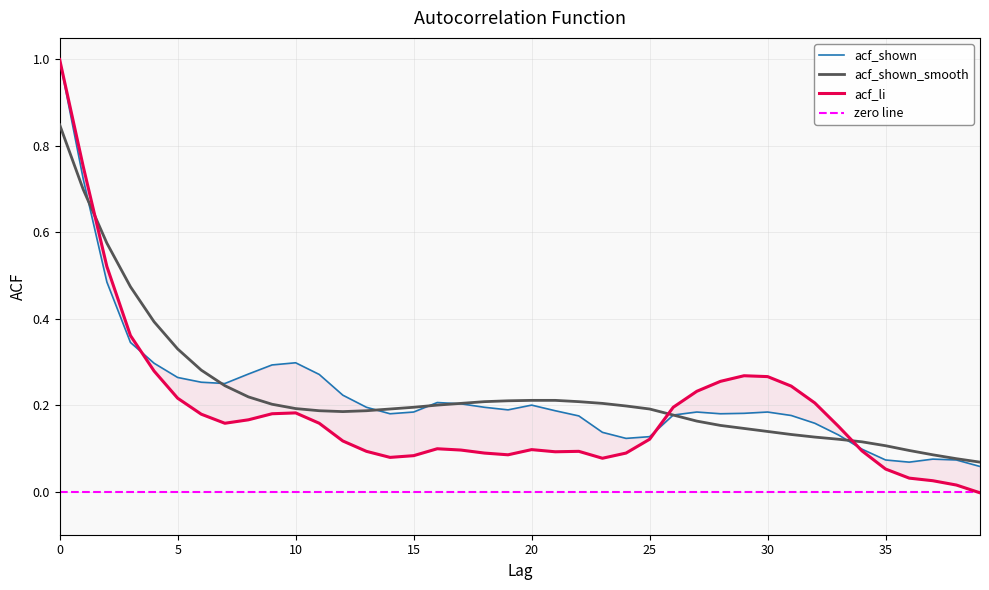

Is it true that acf_li equals 0.1 at 18?

True